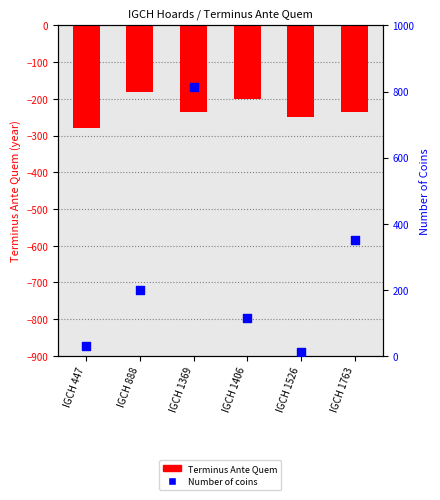

Which series has the largest total across all categories?

Number of coins